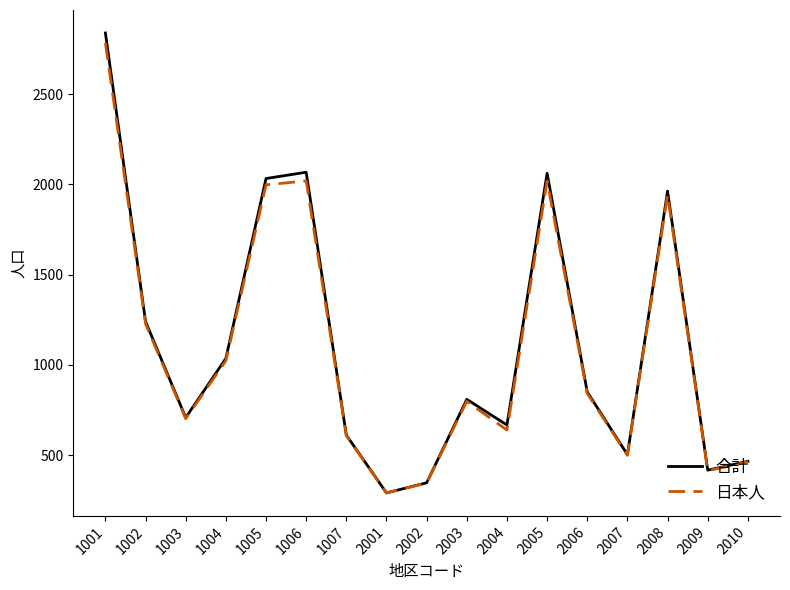

What is the sum of all 合計 values?

18905